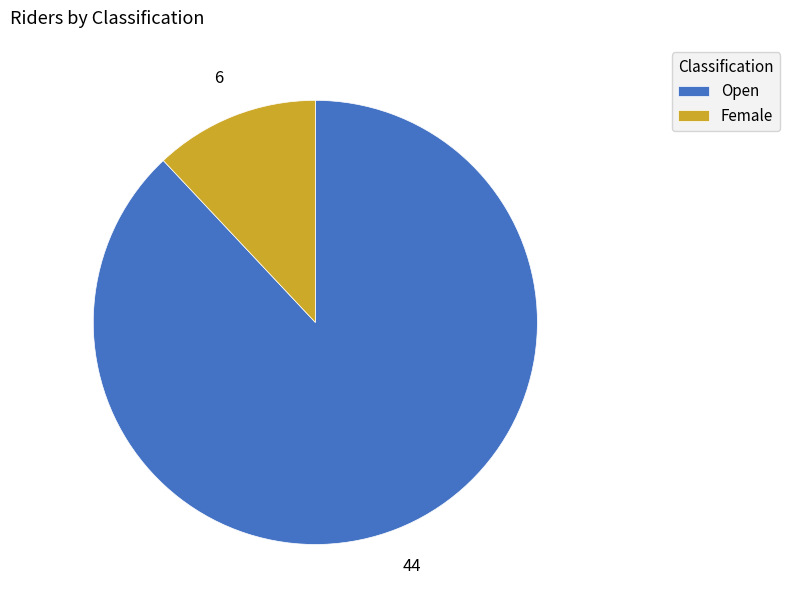

Between Open and Female, which is larger?

Open